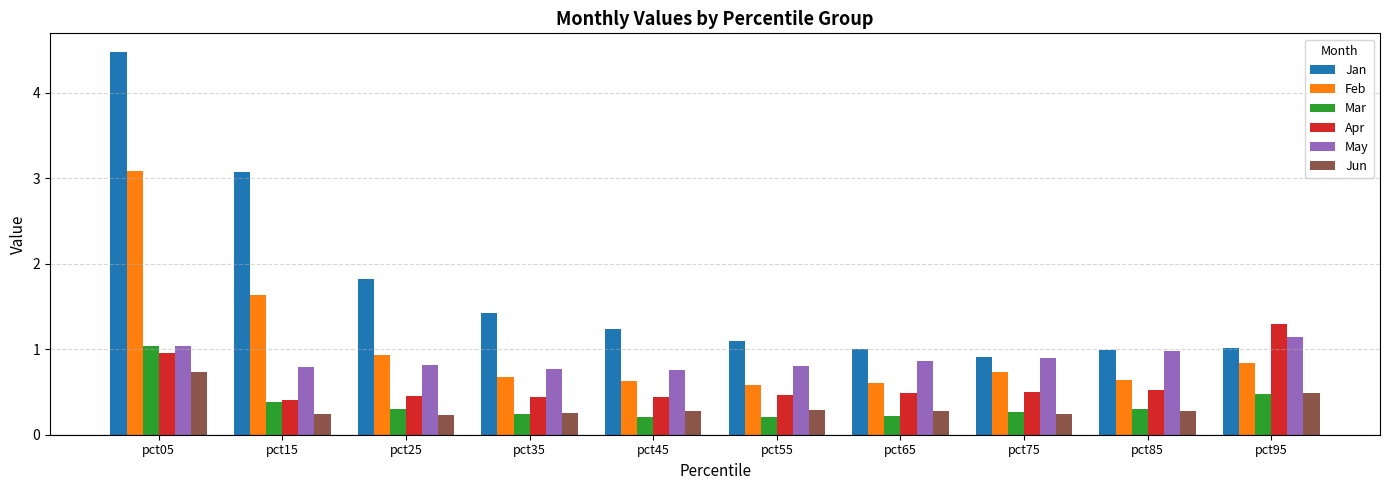

At which label does May reach its peak?

pct95